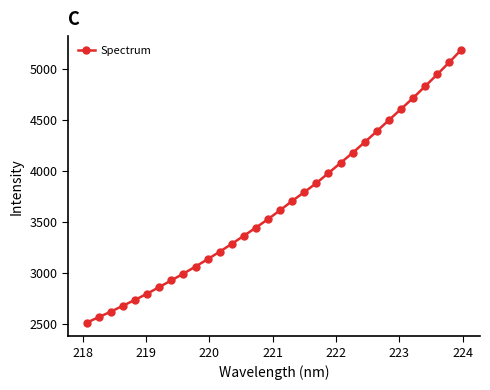

What is the smallest value displayed?

2509.9